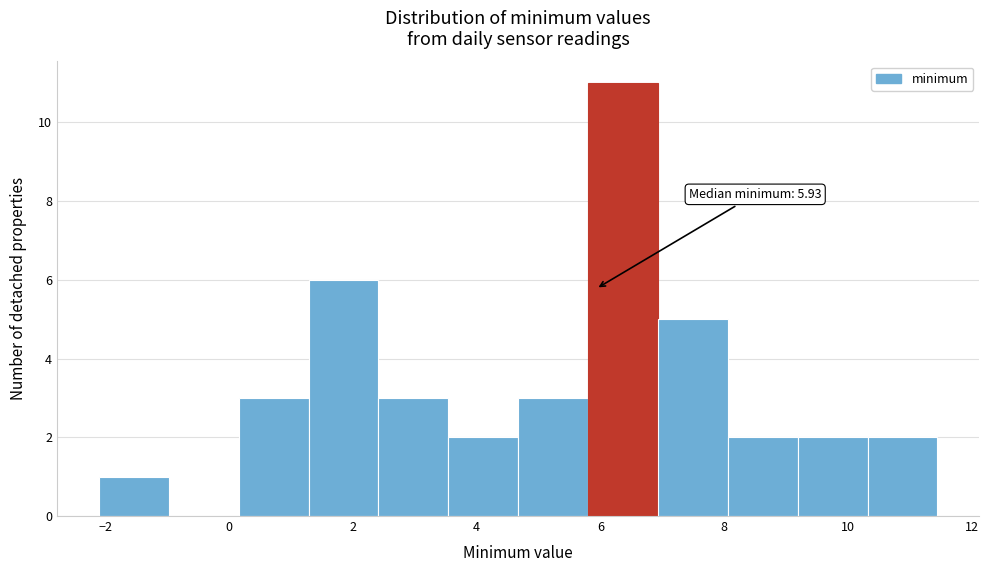

Over which range of the x-axis is the bar tallest?

5.8 to 7.0